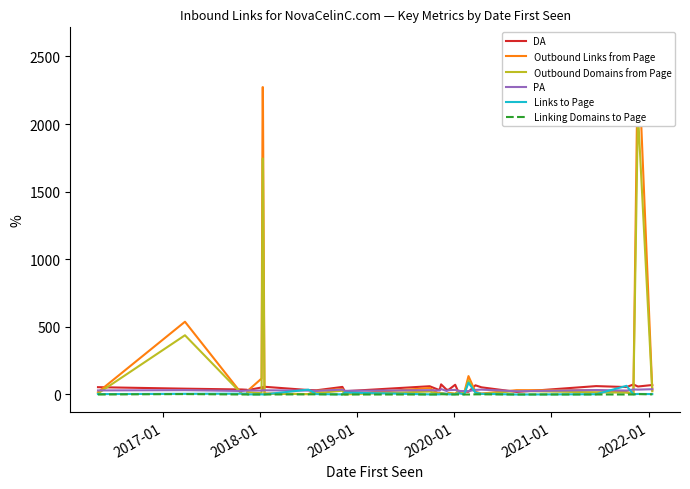

The Linking Domains to Page series shows 2 at 2016-01. True or false?

False